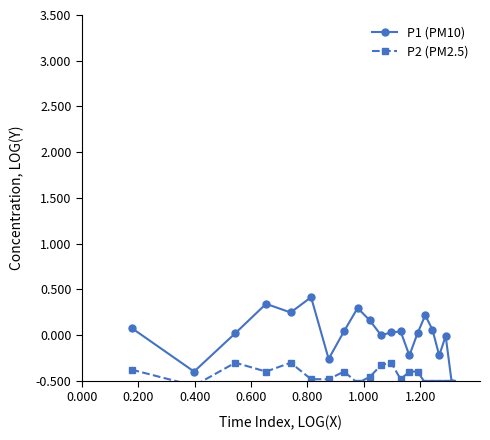

How many interior local peaks does the P1 (PM10) series have?

6